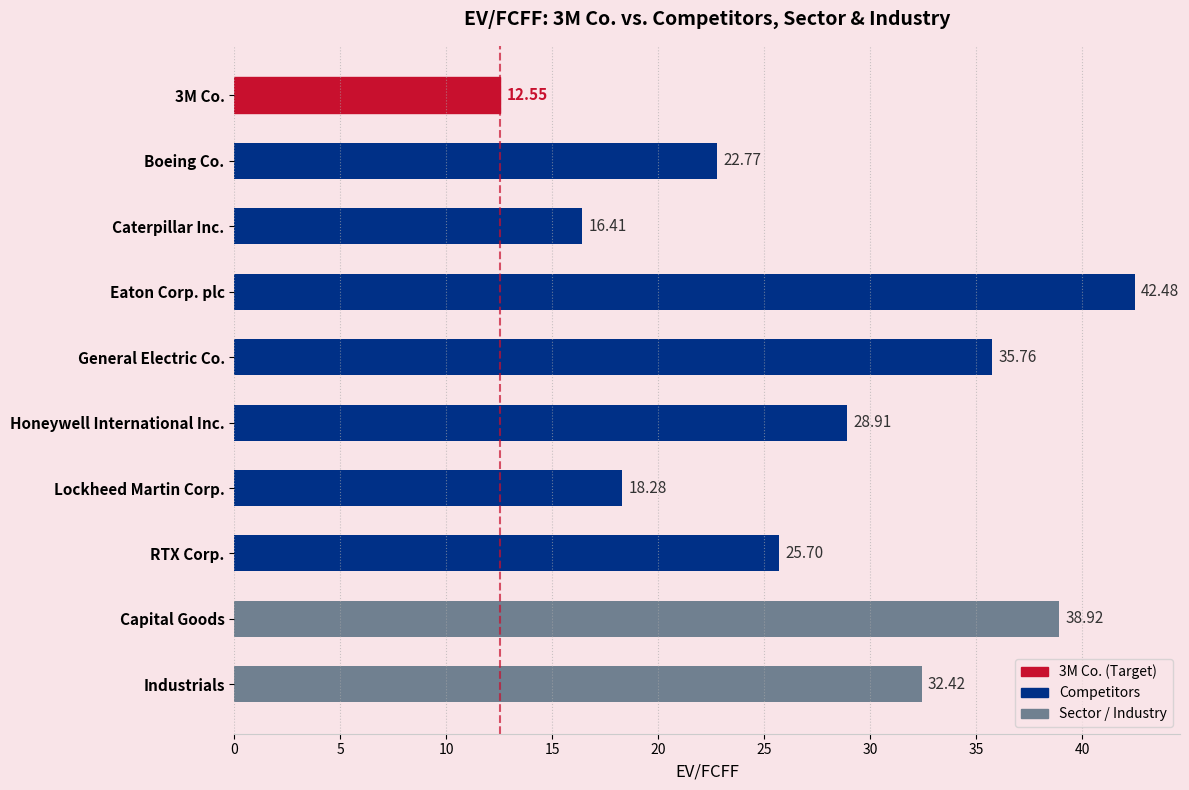

Which category has the highest value across all series?

Eaton Corp. plc